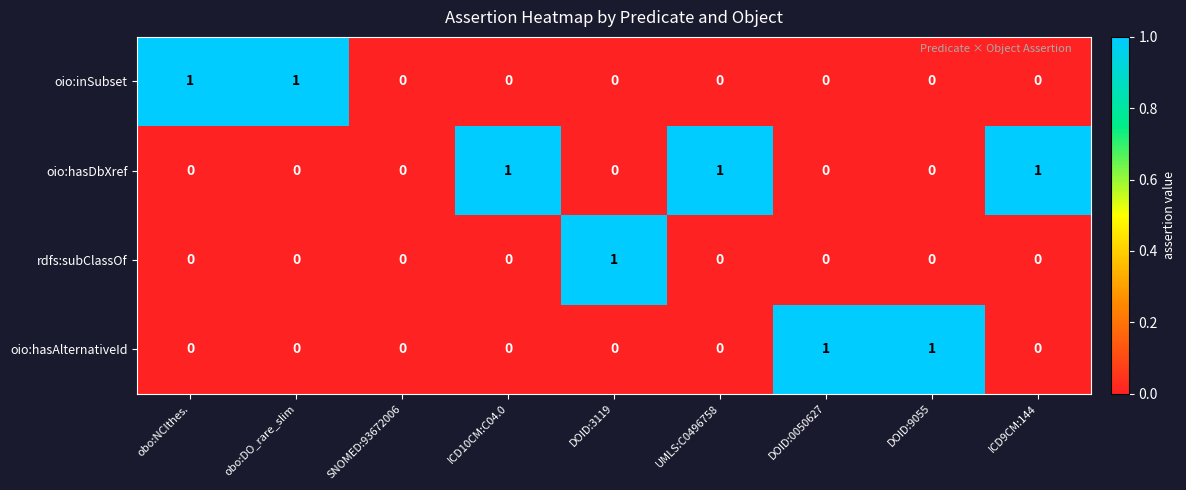

Which series has the largest total across all categories?

oio:hasDbXref